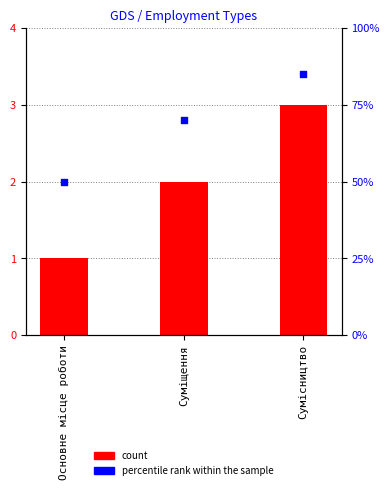

What is the change in value from Основне місце роботи to Сумісництво?

+2